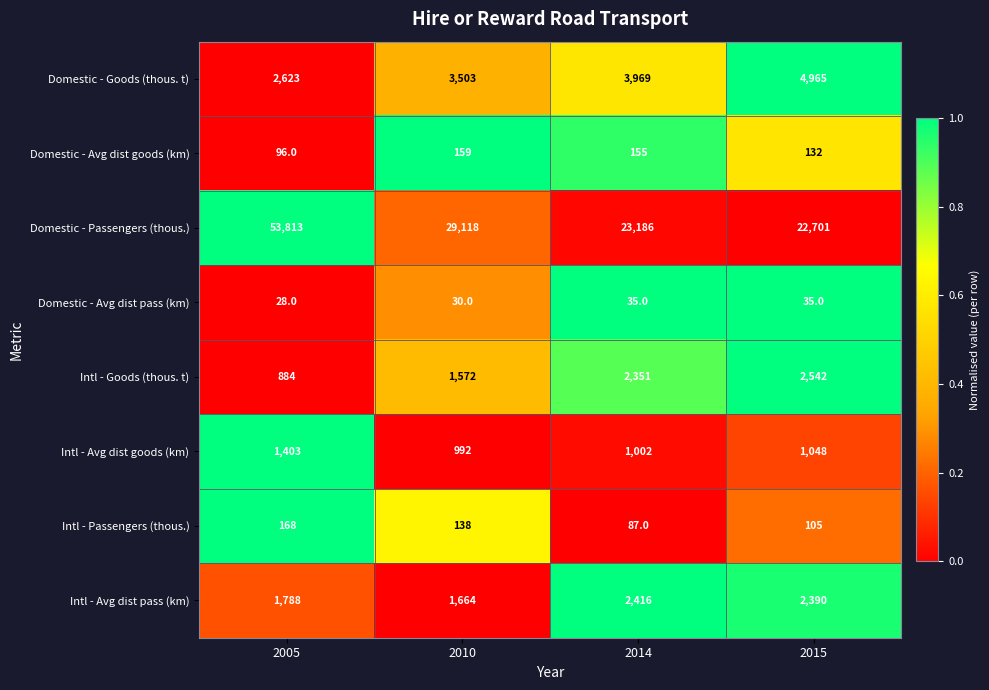

Which category has the lowest value across all series?

2005